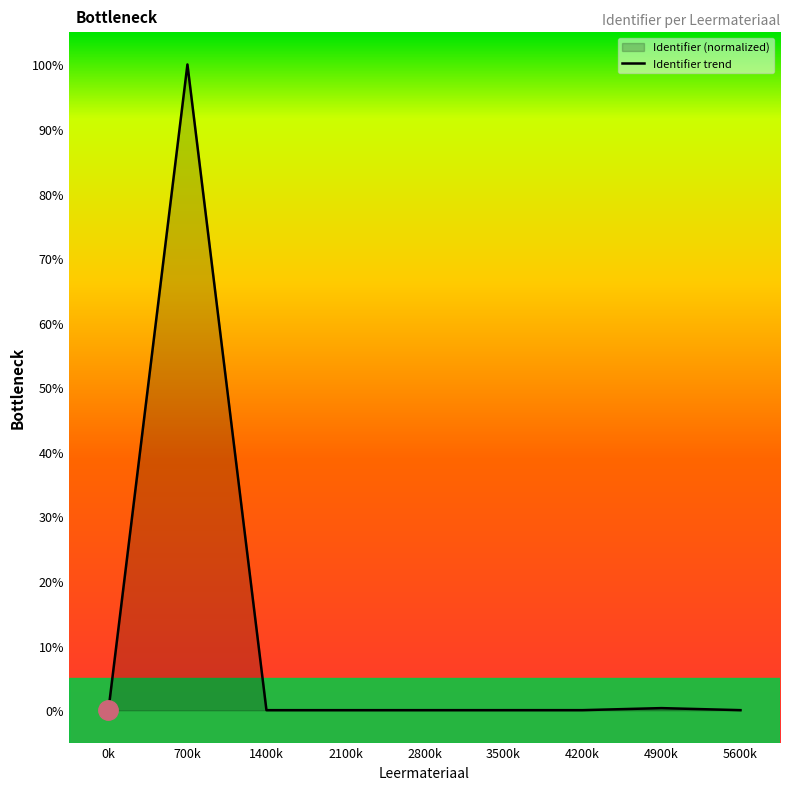

What position from the left is 2800k?

5